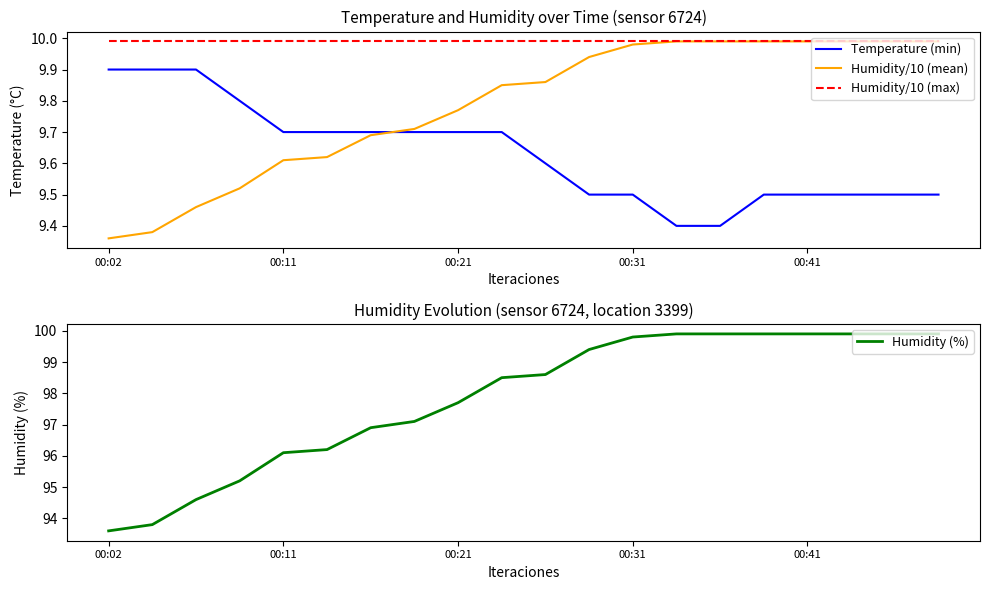

Reading left to right, transcribe all the data shown in this chart.

Temperature (min): 9.9	9.9	9.9	9.8	9.7	9.7	9.7	9.7	9.7	9.7	9.6	9.5	9.5	9.4	9.4	9.5	9.5	9.5	9.5	9.5
Humidity/10 (mean): 9.4	9.4	9.5	9.5	9.6	9.6	9.7	9.7	9.8	9.8	9.9	9.9	10.0	10.0	10.0	10.0	10.0	10.0	10.0	10.0
Humidity/10 (max): 10.0	10.0	10.0	10.0	10.0	10.0	10.0	10.0	10.0	10.0	10.0	10.0	10.0	10.0	10.0	10.0	10.0	10.0	10.0	10.0
Humidity (%): 93.6	93.8	94.6	95.2	96.1	96.2	96.9	97.1	97.7	98.5	98.6	99.4	99.8	99.9	99.9	99.9	99.9	99.9	99.9	99.9